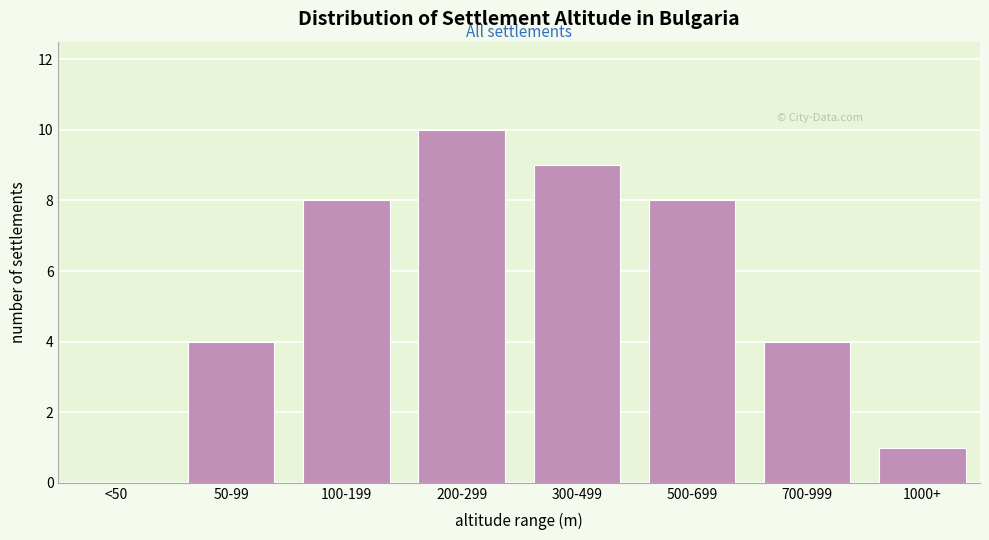

Reading left to right, extract all data points from this chart.

<50=0	50-99=4	100-199=8	200-299=10	300-499=9	500-699=8	700-999=4	1000+=1